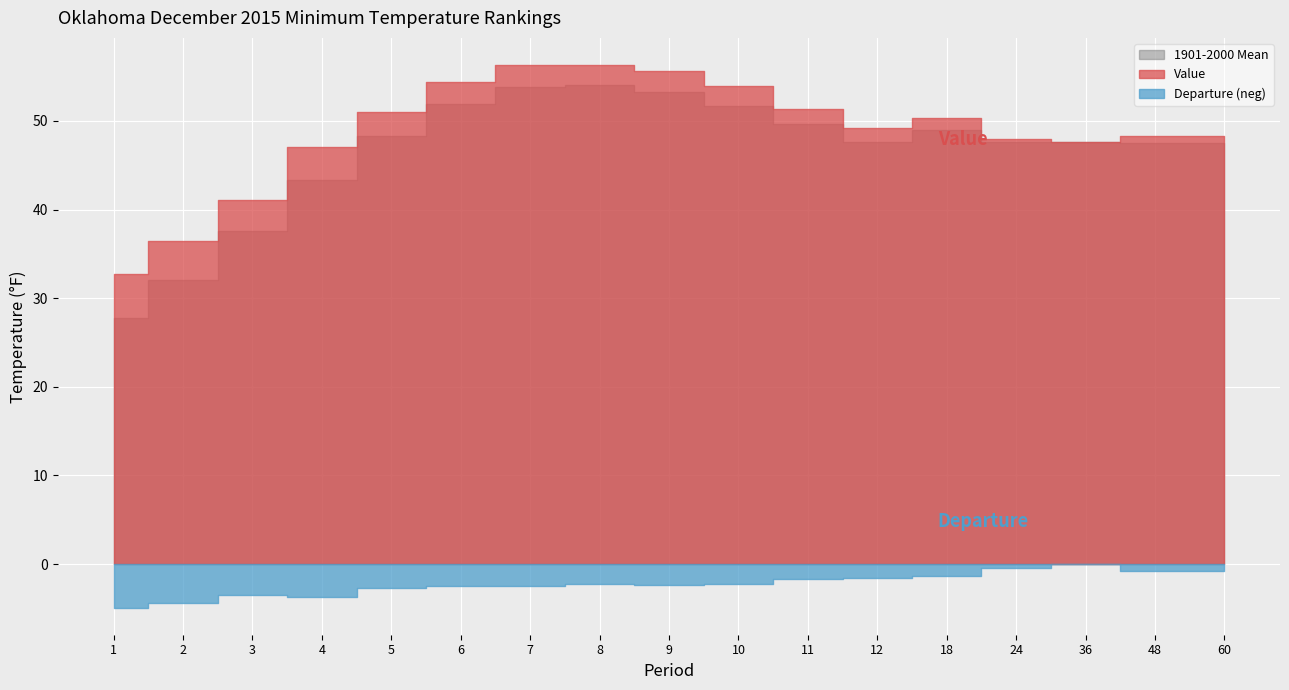

True or false: Departure has a value of 3.5 at 3.

True